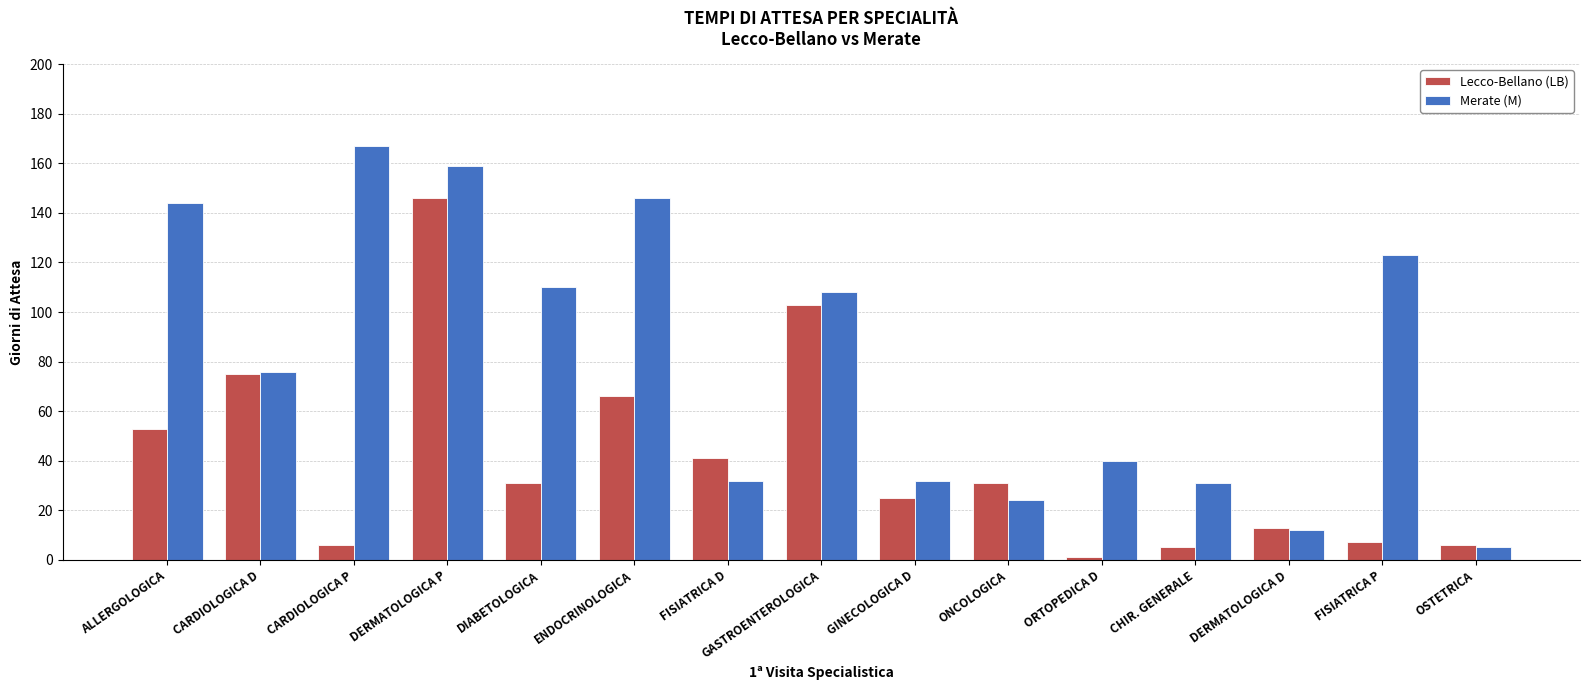

List the series in order of their peak value, lowest first.

Lecco-Bellano (LB), Merate (M)